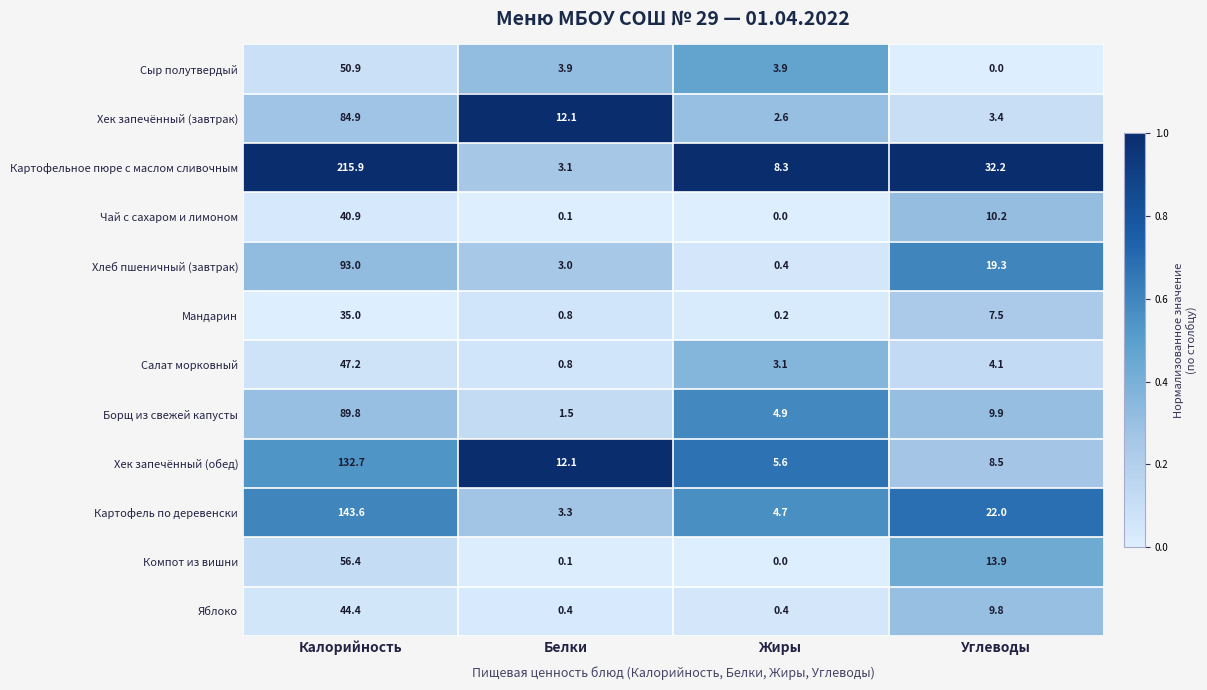

Which series has the largest total across all categories?

Картофельное пюре с маслом сливочным